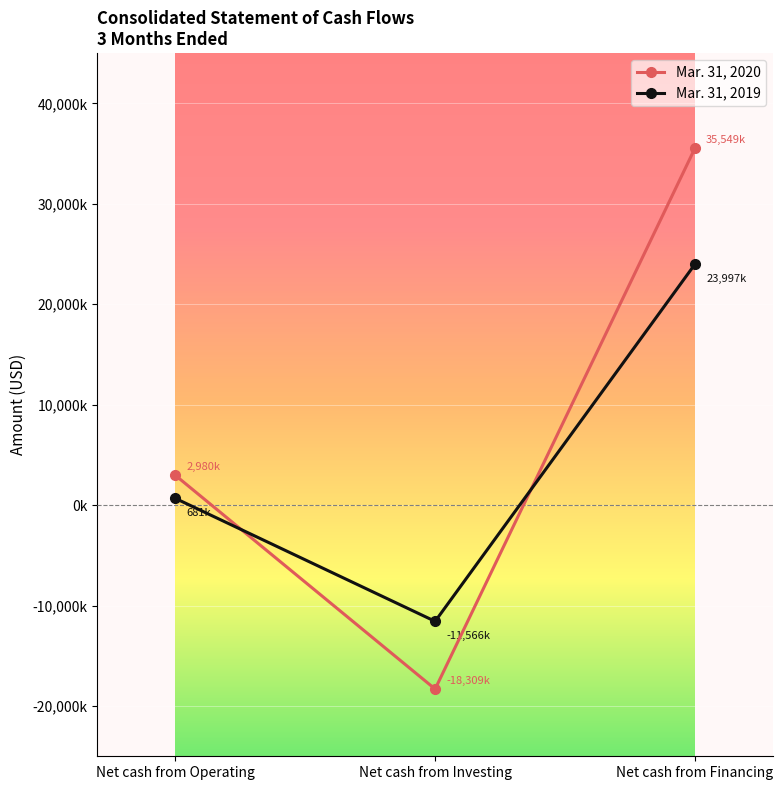

Between Net cash from Operating and Net cash from Financing, which series saw the biggest shift?

Mar. 31, 2020